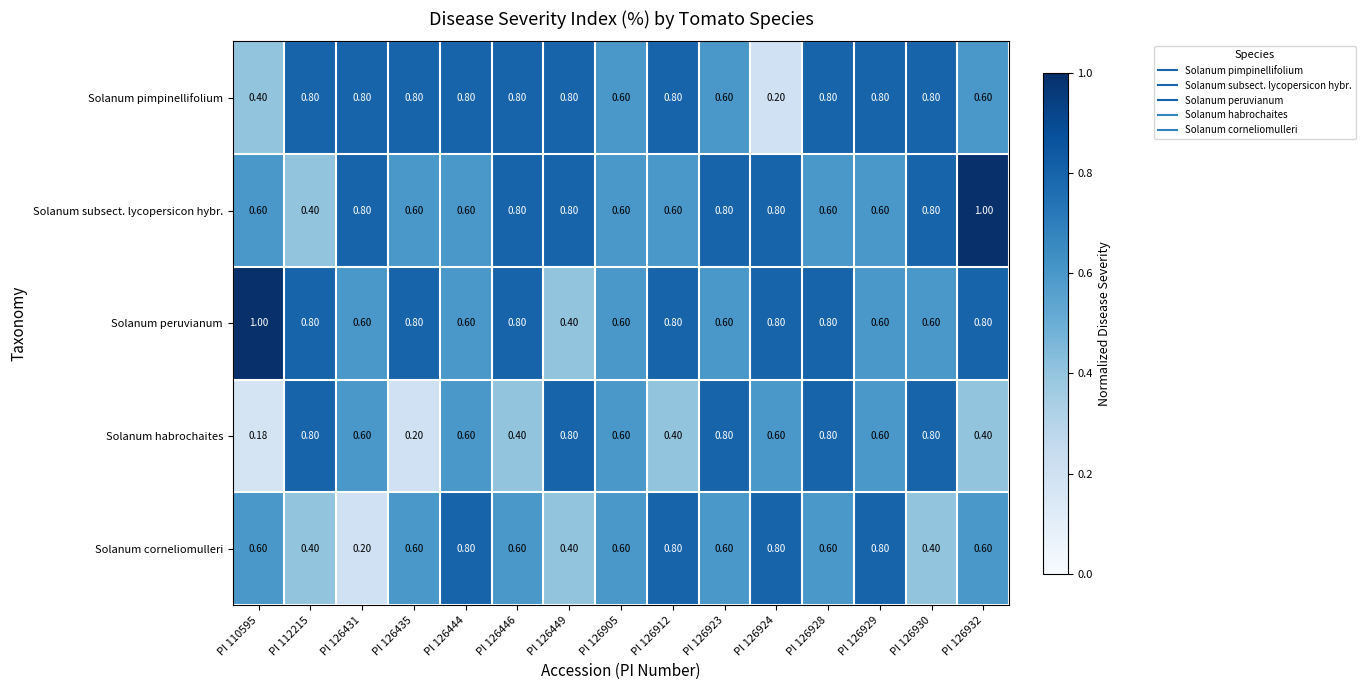

What is the greatest value displayed?

1.0